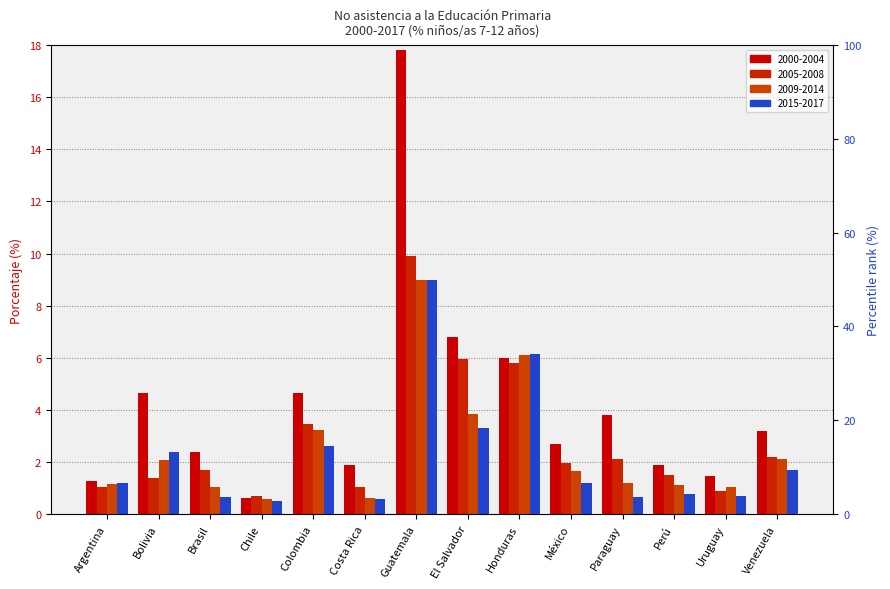

Which series has the largest range (max minus min)?

2000-2004